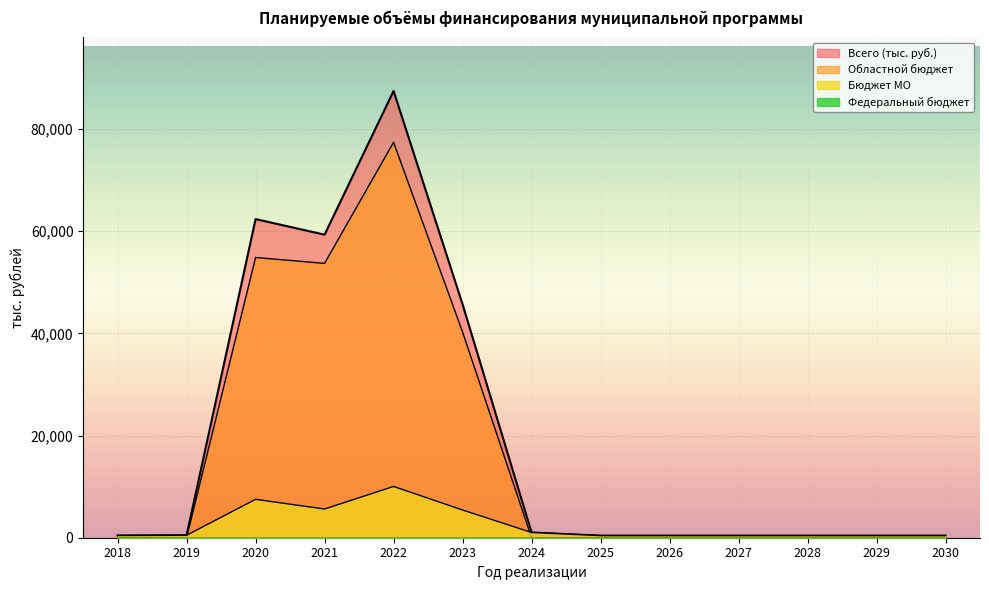

Which series has the largest total across all categories?

Всего (тыс. руб.)